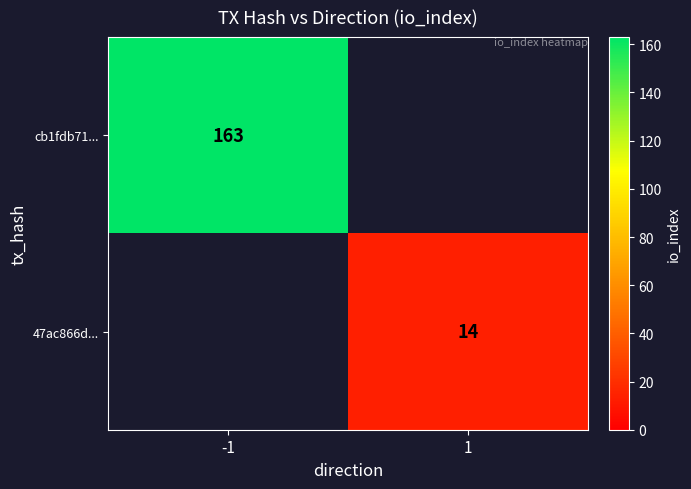

How many categories are shown in the chart?

2